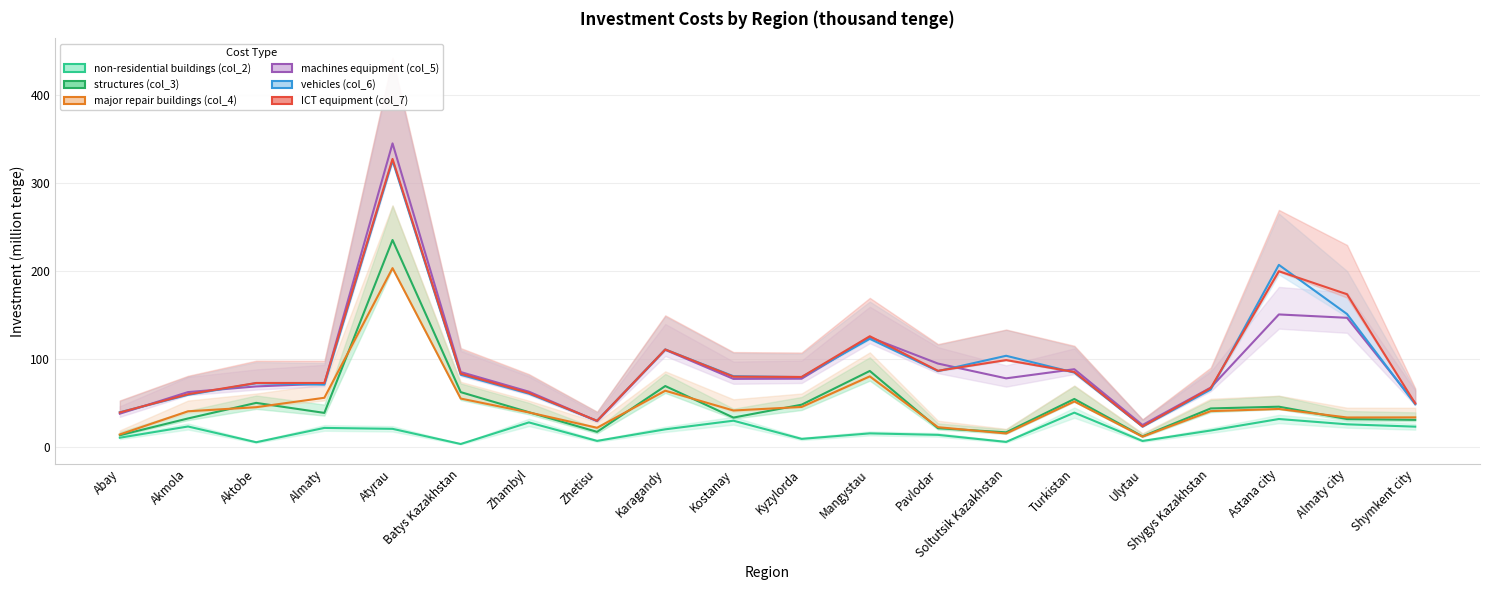

How many values in the machines equipment (col_5) series are below 77?

9